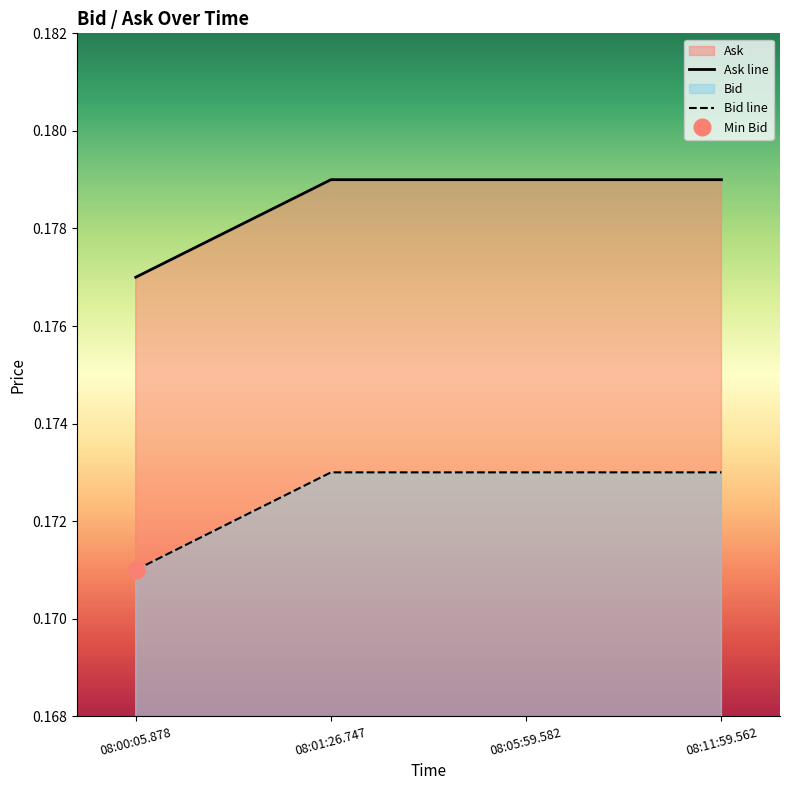

Reading right to left, list all the values displayed in this chart.

Bid: 0.2	0.2	0.2	0.2
Ask: 0.2	0.2	0.2	0.2